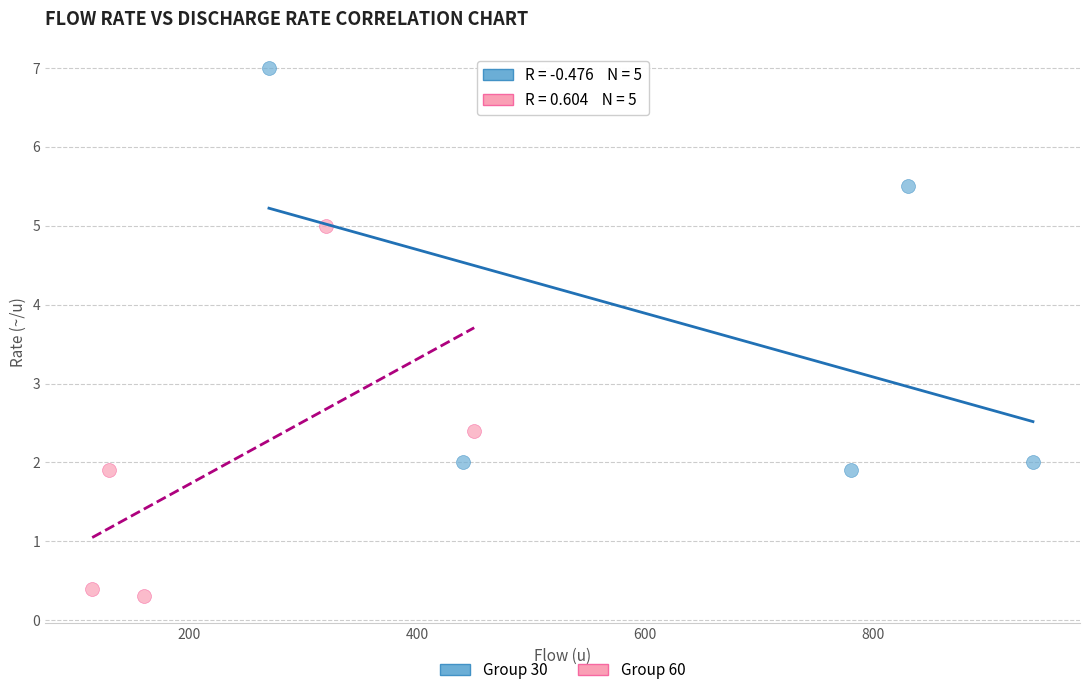

Which series has the widest spread of Y values?

Group 30